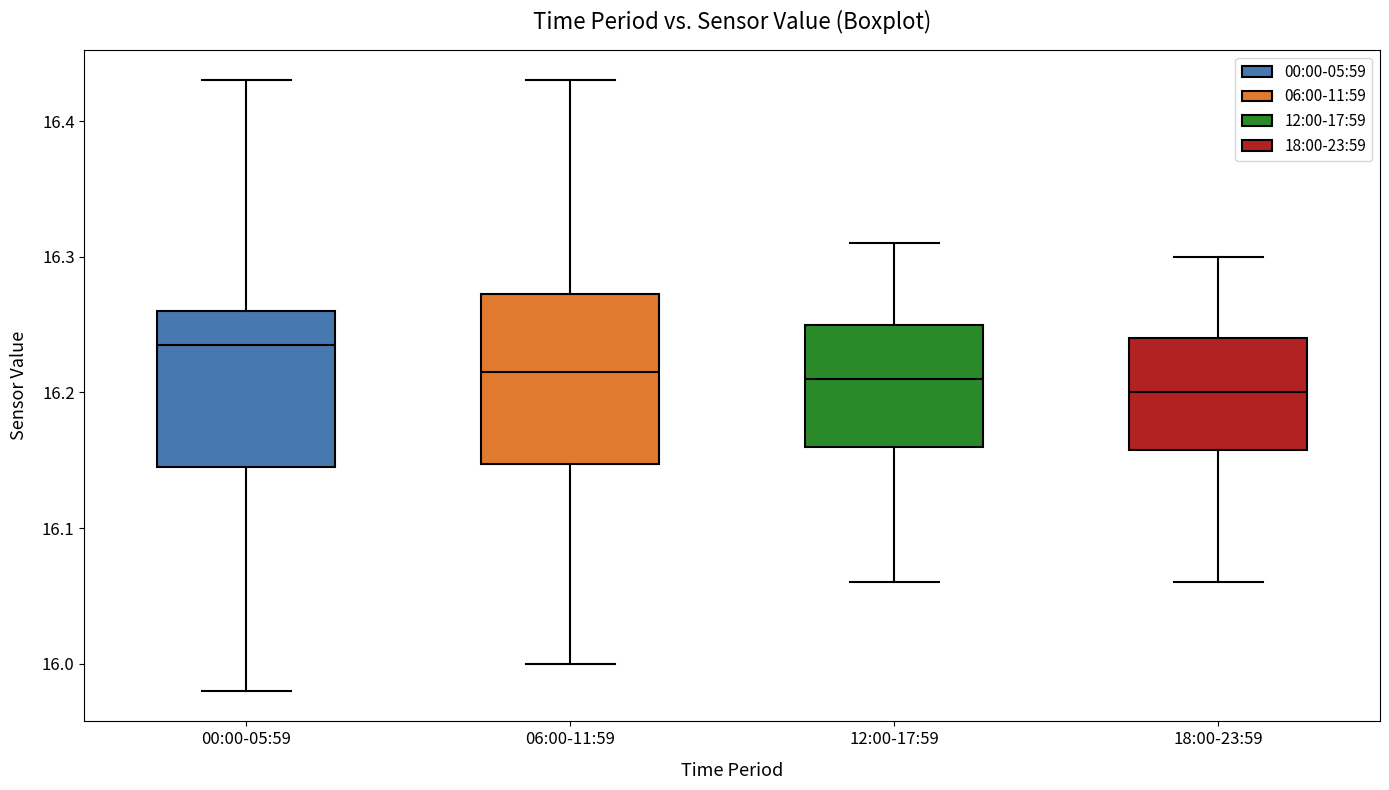

Reading left to right, transcribe this box plot: for each box, give where its median line is, the range the box spans, and where its two whiskers end, as read against the y-axis. The values are not printed on the chart, so give them approximately, as read against the axis.

00:00-05:59: median 16.24, box 16.15 to 16.26, whiskers 15.98 to 16.43
06:00-11:59: median 16.22, box 16.15 to 16.27, whiskers 16.00 to 16.43
12:00-17:59: median 16.21, box 16.16 to 16.25, whiskers 16.06 to 16.31
18:00-23:59: median 16.20, box 16.16 to 16.24, whiskers 16.06 to 16.30